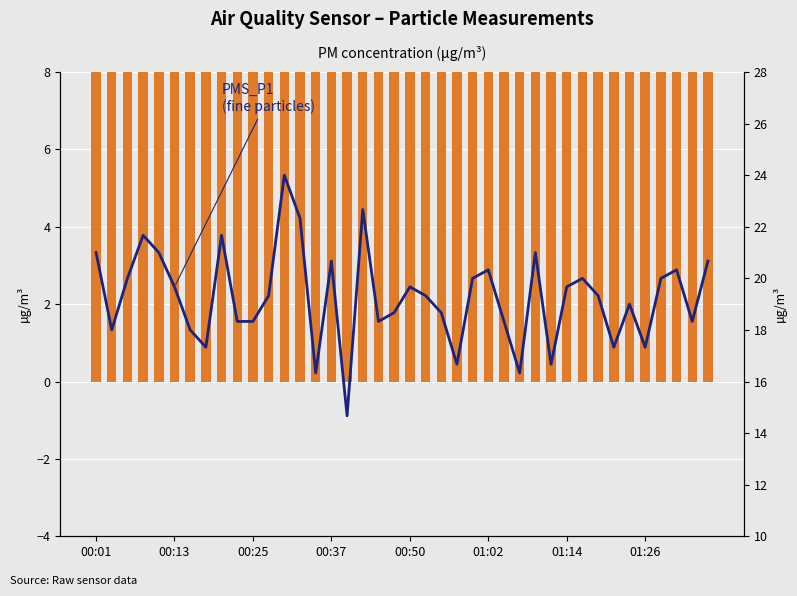

Reading right to left, what are all the values shown in this chart?

PMS_P2: 17.3	15.7	16.7	17.3	15.3	17.7	15.3	17.7	14.7	19.0	16.7	19.3	16.0	16.7	17.0	19.3	15.3	13.7	16.0	17.3	17.0	15.3	18.3	14.7	17.7	16.3	17.7	18.0	17.0	16.7	17.3	16.7	17.3	16.3	18.7	19.3	17.0	15.0	16.7	19.0
PMS_P1: 20.7	18.3	20.3	20.0	17.3	19.0	17.3	19.3	20.0	19.7	16.7	21.0	16.3	18.3	20.3	20.0	16.7	18.7	19.3	19.7	18.7	18.3	22.7	14.7	20.7	16.3	22.3	24.0	19.3	18.3	18.3	21.7	17.3	18.0	19.7	21.0	21.7	20.0	18.0	21.0